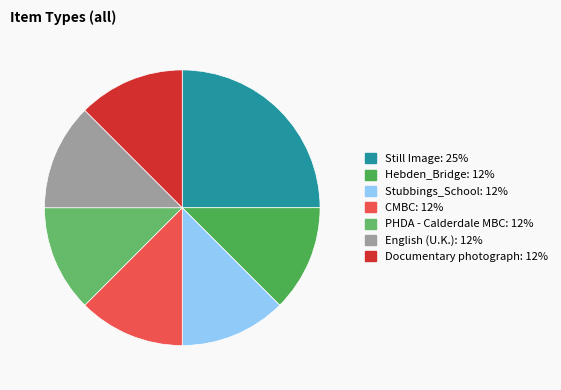

What percentage is the English (U.K.) slice, to the nearest percent?

12%